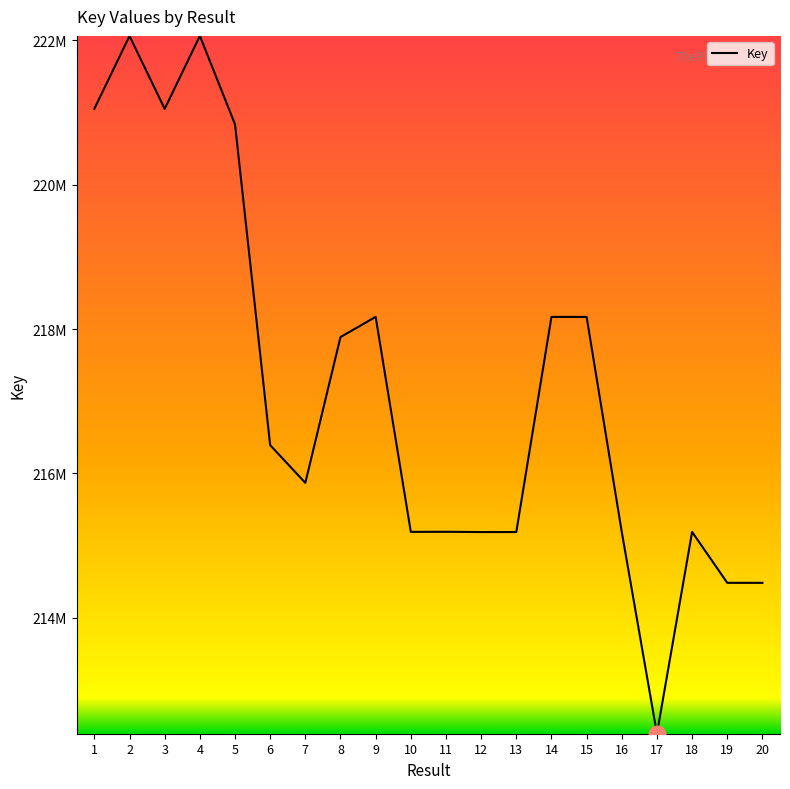

Approximately how many times larger is the value at 2 compared to 15?

1.0